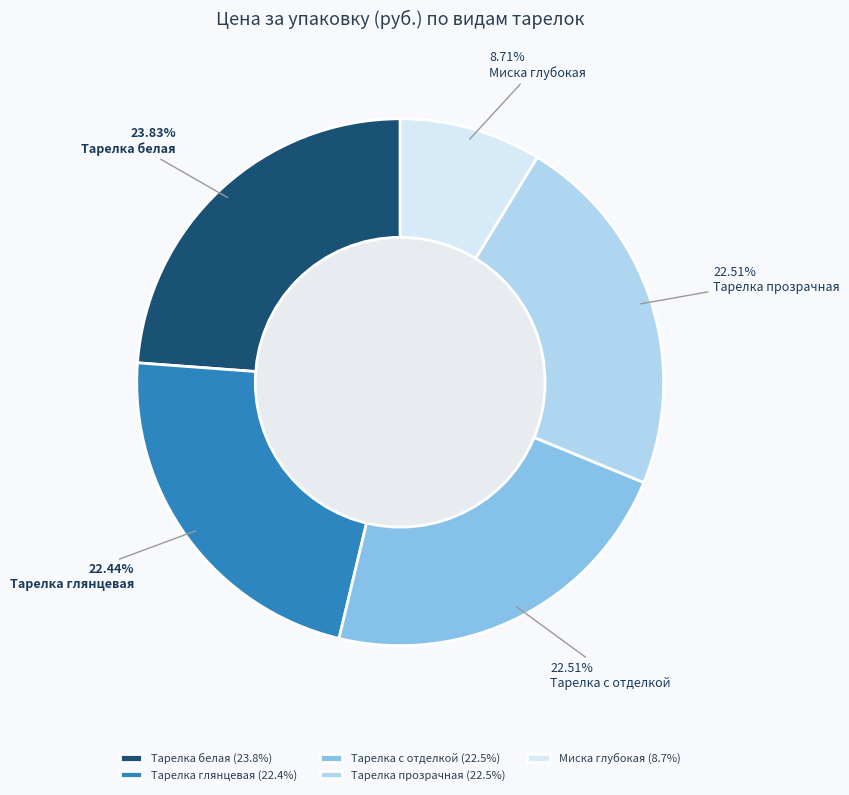

Between Миска глубокая and Тарелка прозрачная, which is larger?

Тарелка прозрачная